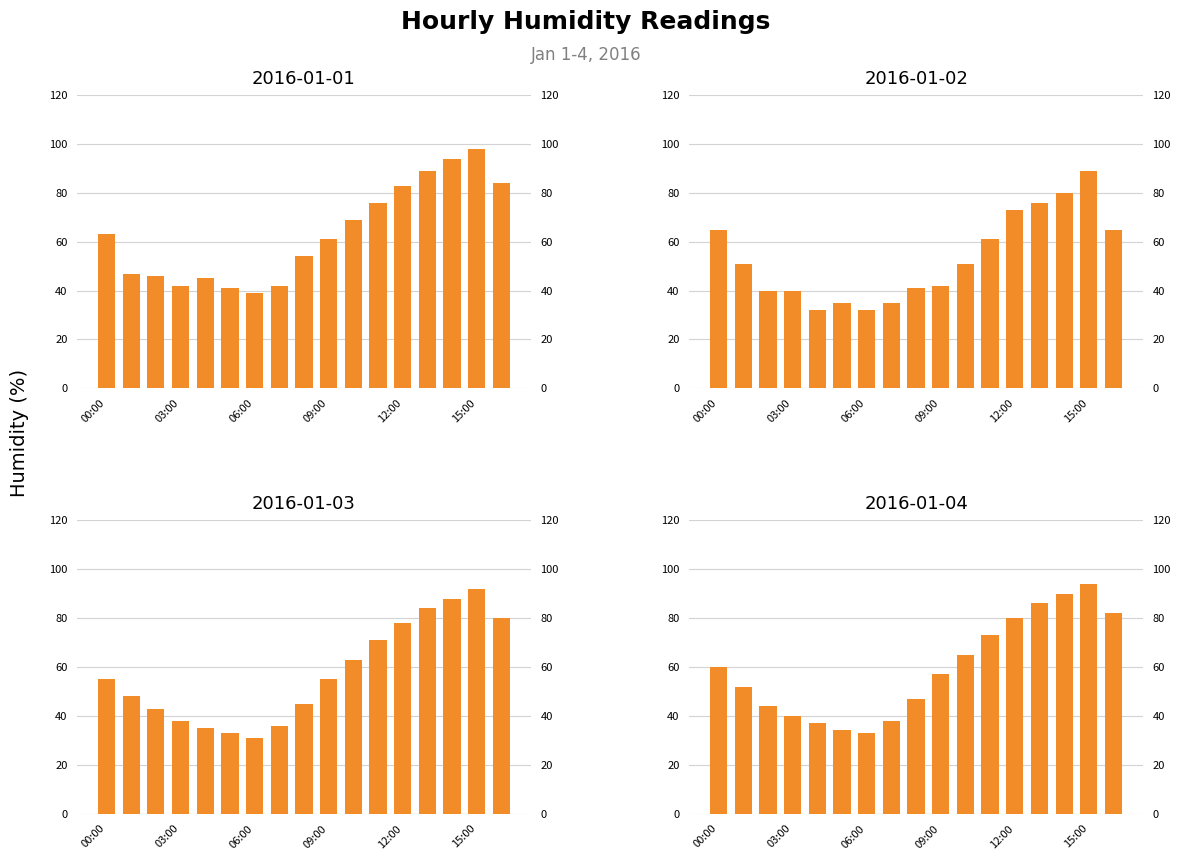

Which series has the widest spread of values?

2016-01-03